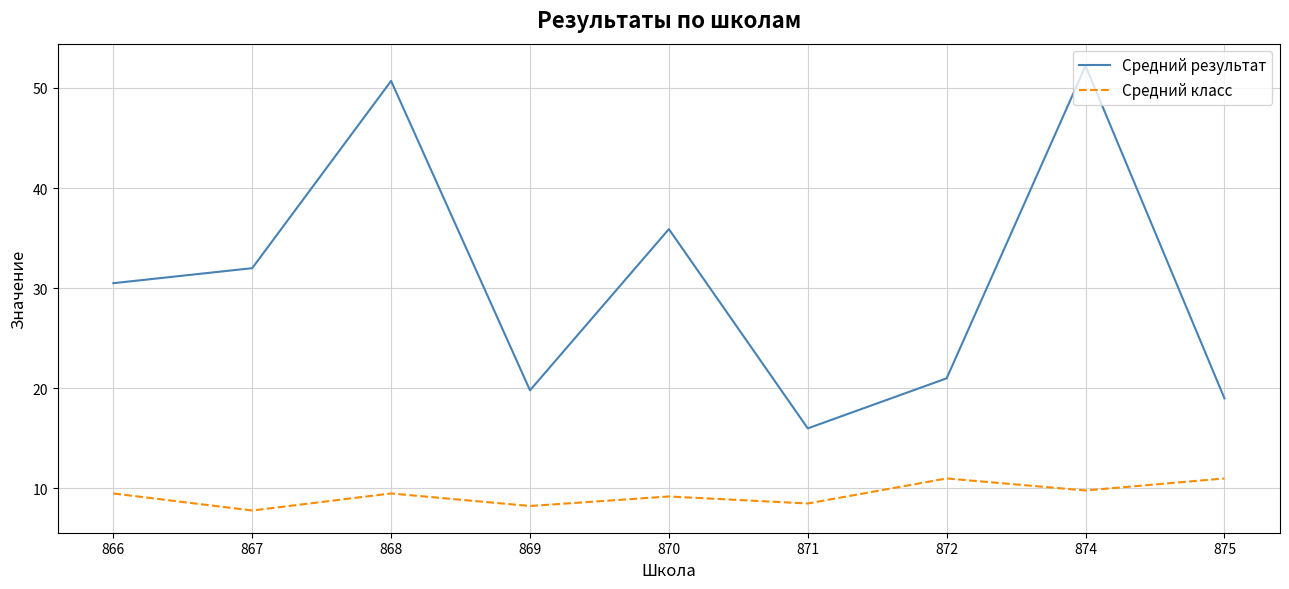

What is the spread (max minus min) of values at 867?

24.2